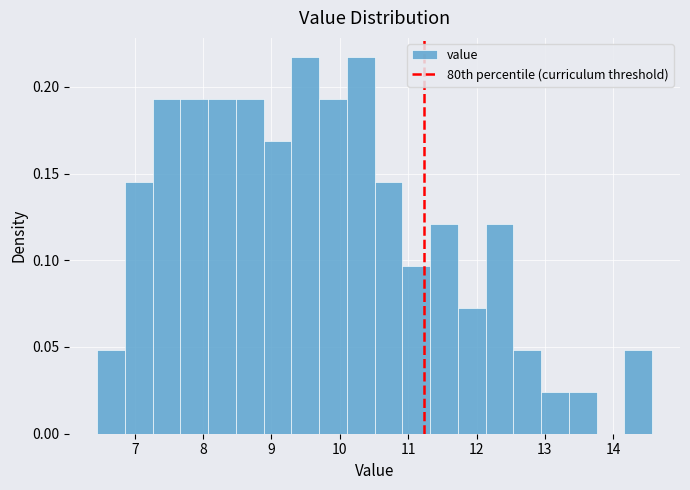

Reading left to right, transcribe this chart: for each bar, give the range it covers on the x-axis and its height. Neither the bar edges nor the heights are printed on the chart, so give them approximately, as read against the axes.

6.5 to 6.9: 0.050
6.9 to 7.3: 0.145
7.3 to 7.7: 0.195
7.7 to 8.1: 0.195
8.1 to 8.5: 0.195
8.5 to 8.9: 0.195
8.9 to 9.3: 0.170
9.3 to 9.7: 0.215
9.7 to 10.1: 0.195
10.1 to 10.5: 0.215
10.5 to 10.9: 0.145
10.9 to 11.3: 0.095
11.3 to 11.7: 0.120
11.7 to 12.1: 0.070
12.1 to 12.5: 0.120
12.5 to 12.9: 0.050
12.9 to 13.4: 0.025
13.4 to 13.8: 0.025
13.8 to 14.2: 0
14.2 to 14.6: 0.050